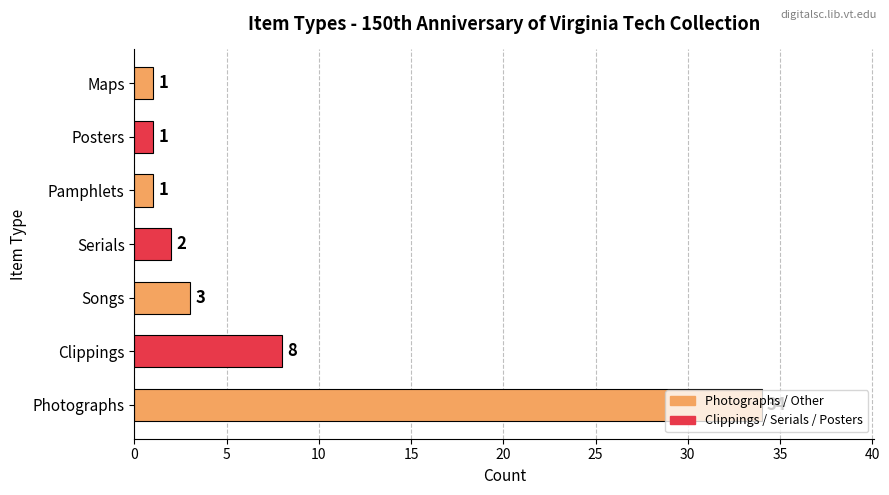

Where is the data nearest to the value 17?

Clippings